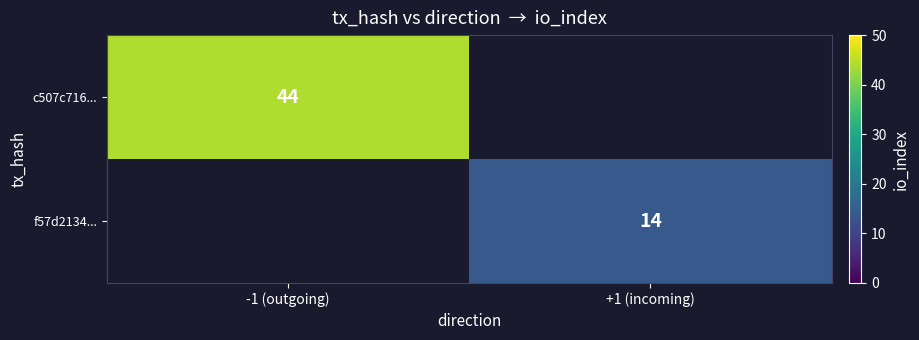

The f57d2134... series shows 14 at +1 (incoming). True or false?

True